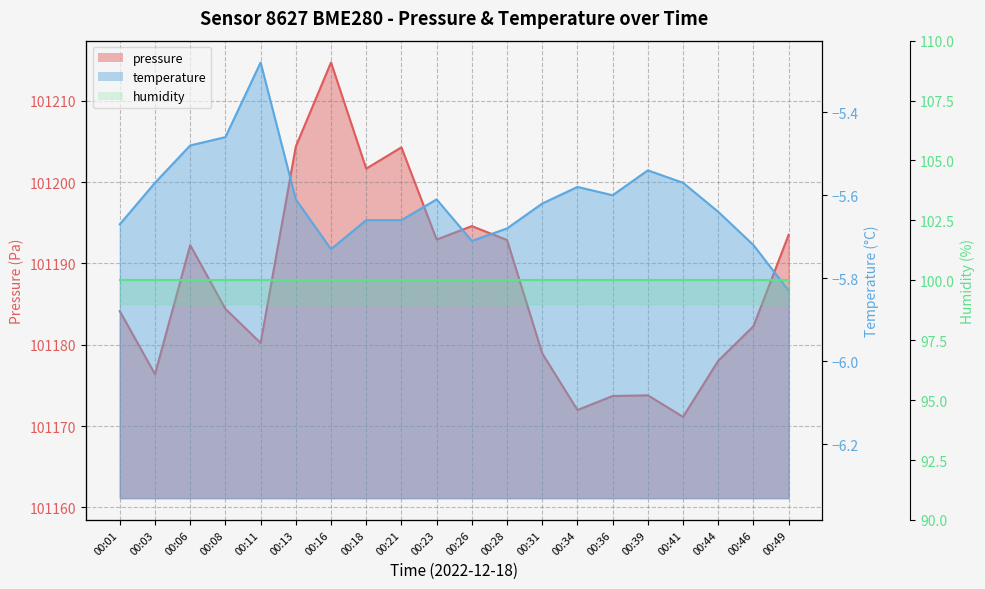

Is it true that temperature equals -7.9 at 00:06?

False